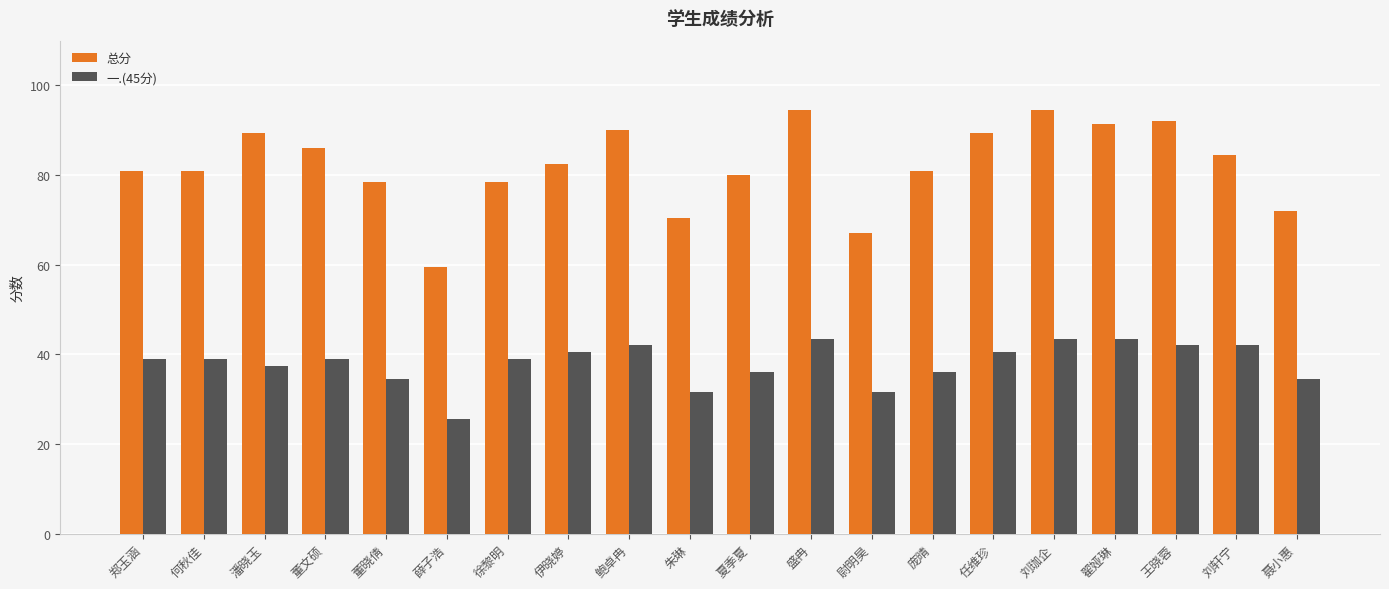

Reading left to right, what are all the values shown in this chart?

总分: 81.0	81.0	89.5	86.0	78.5	59.5	78.5	82.5	90.0	70.5	80.0	94.5	67.0	81.0	89.5	94.5	91.5	92.0	84.5	72.0
一.(45分): 39.0	39.0	37.5	39.0	34.5	25.5	39.0	40.5	42.0	31.5	36.0	43.5	31.5	36.0	40.5	43.5	43.5	42.0	42.0	34.5